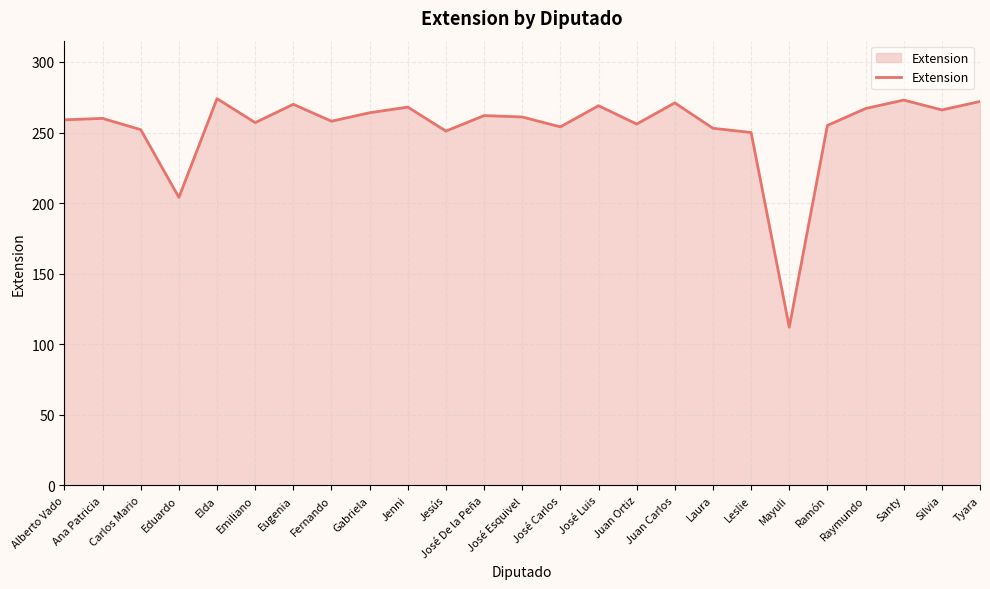

What position from the right is Jesús?

15